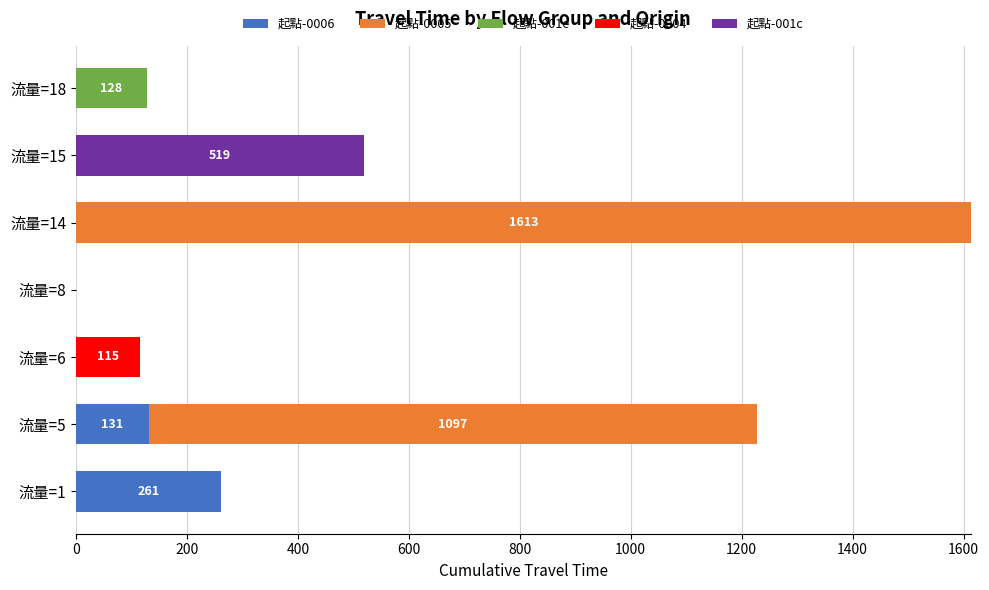

At which category is the sum across all series the highest?

流量=14